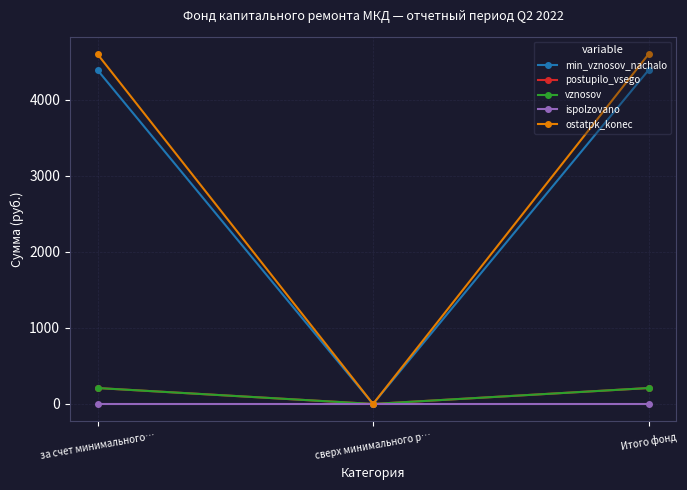

What is the label of the 2nd point from the left?

сверх минимального р…